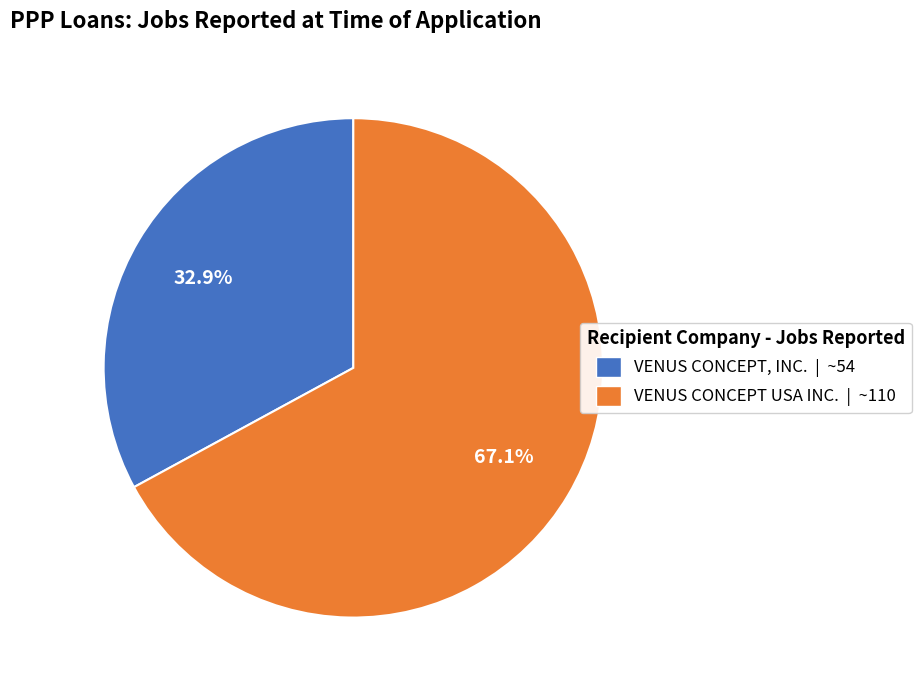

To the nearest percent, what is the average slice percentage?

50%